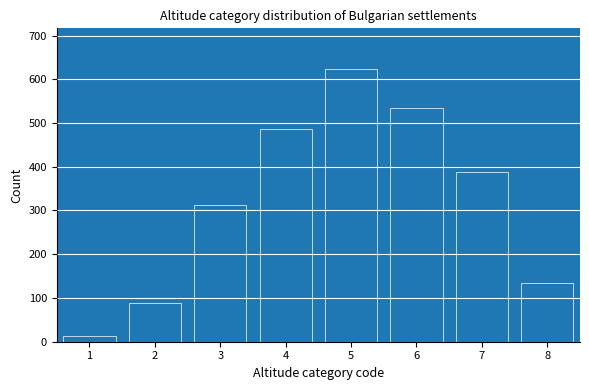

Reading left to right, transcribe all the data shown in this chart.

12	89	312	487	623	534	389	134